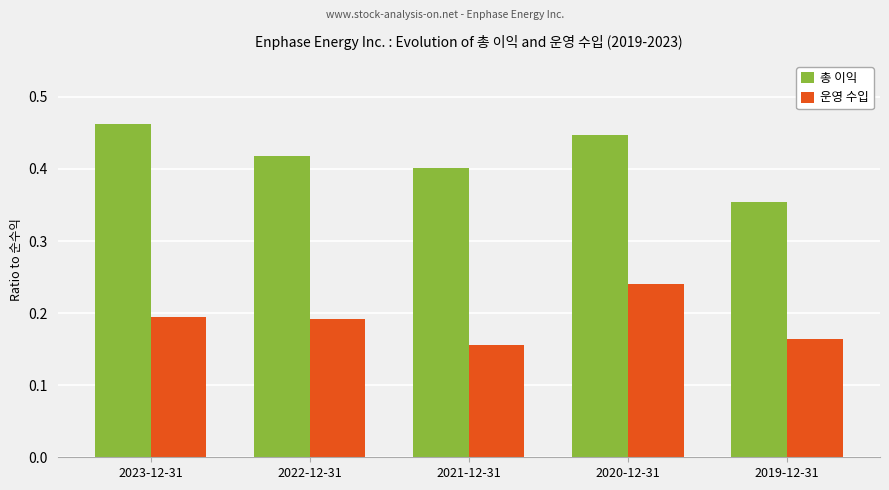

Which label corresponds to the largest value in the chart?

2023-12-31